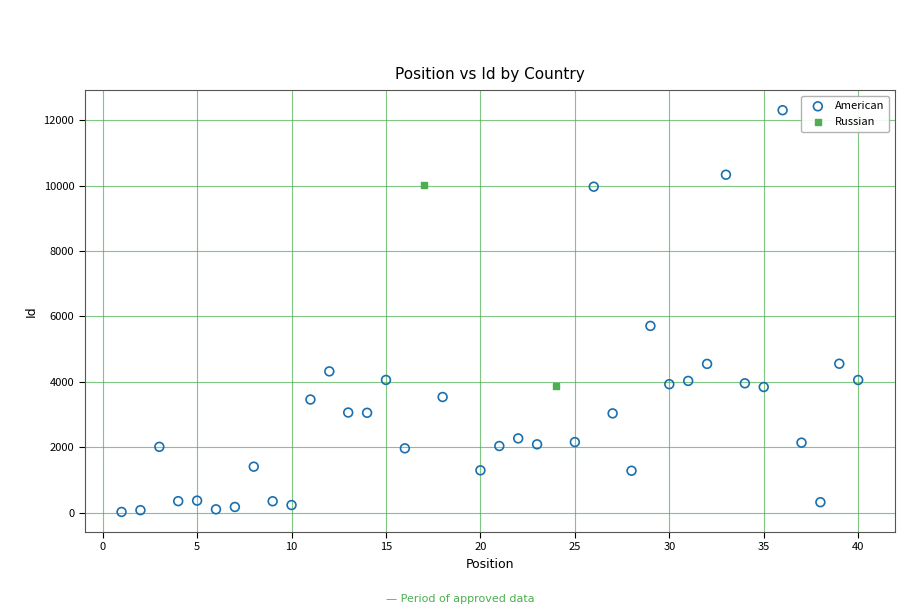

What are all the series names shown in the legend?

American, Russian